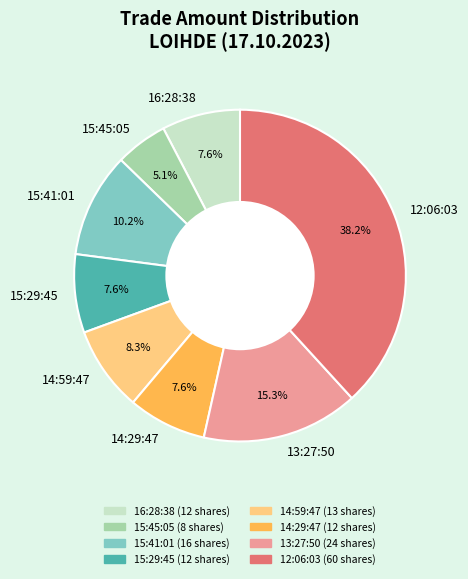

Which slice is the largest?

12:06:03